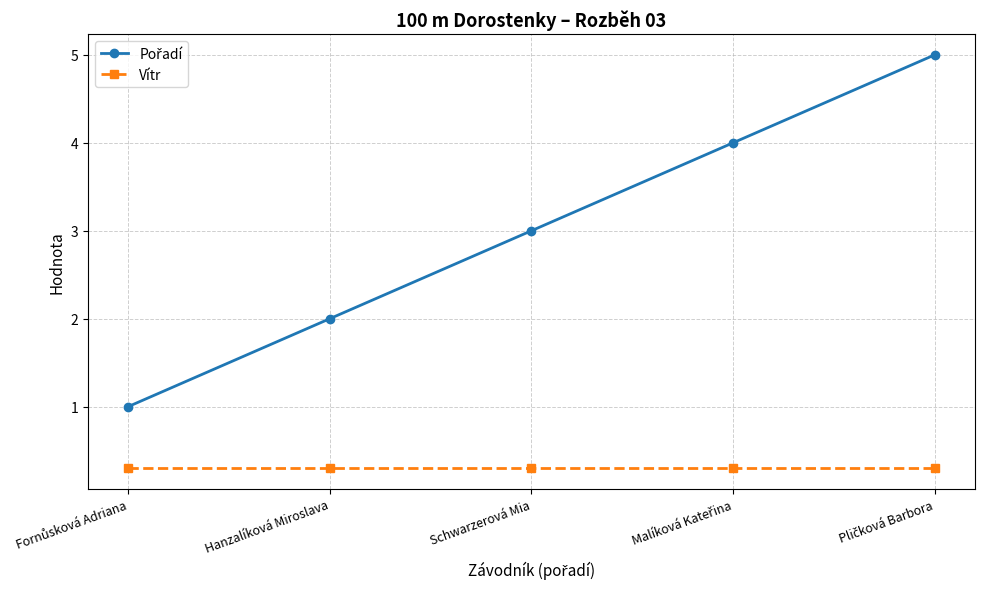

What position from the right is Schwarzerová Mia?

3